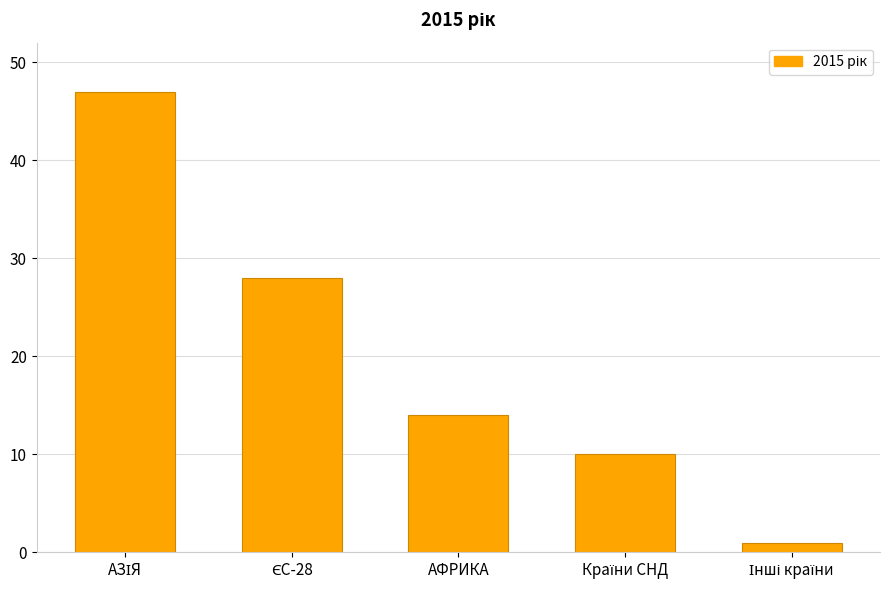

Is it true that the value at АФРИКА is 14?

True